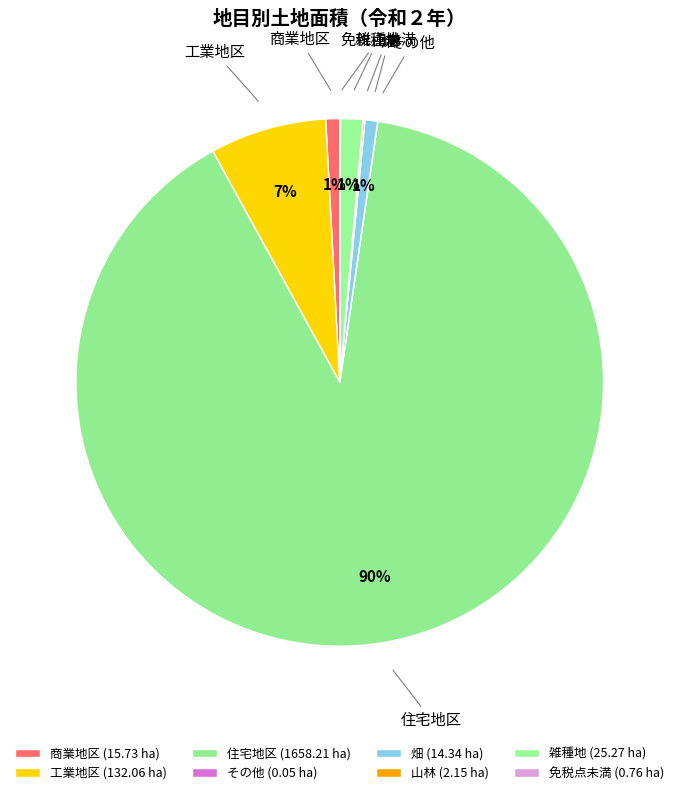

What is the largest slice in the pie chart?

住宅地区